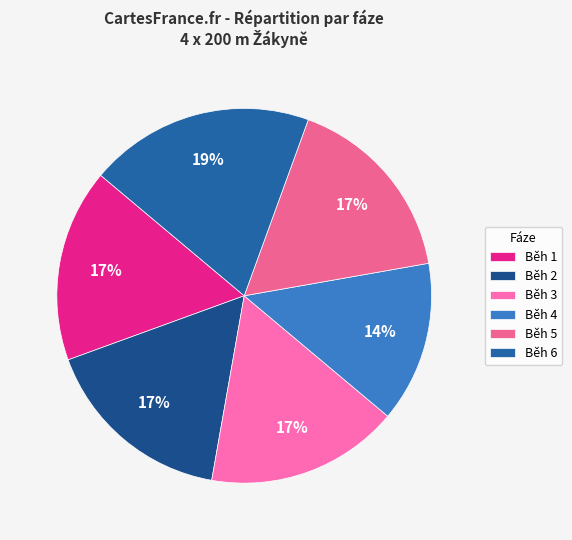

To the nearest percent, what is the average slice percentage?

17%